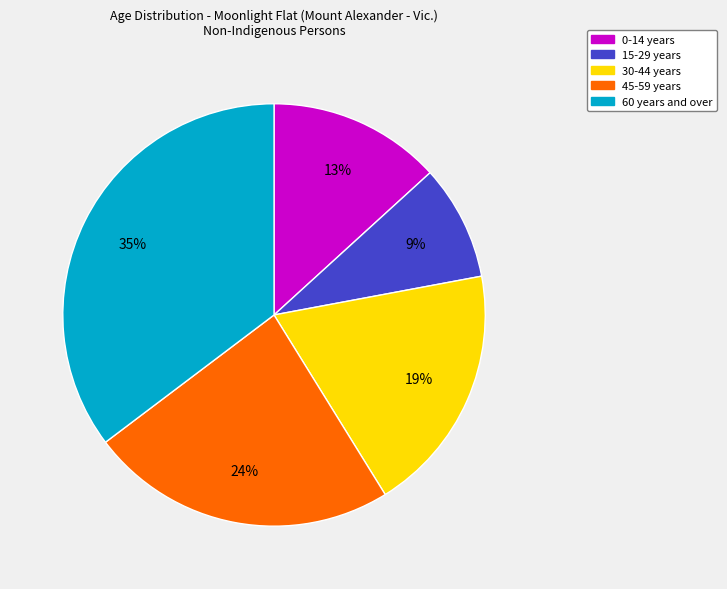

To the nearest percent, what is the average slice percentage?

20%